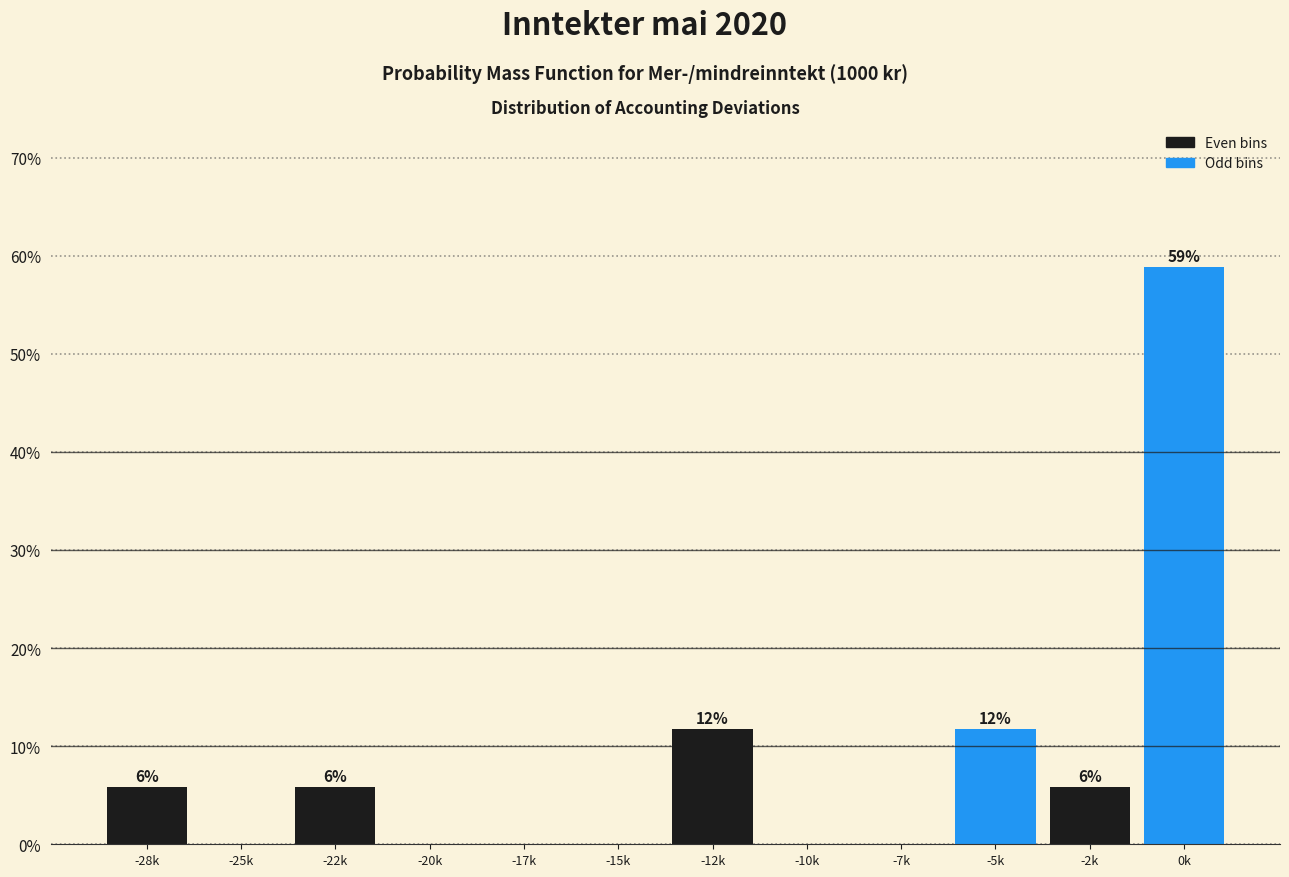

Are the bars horizontal?

No